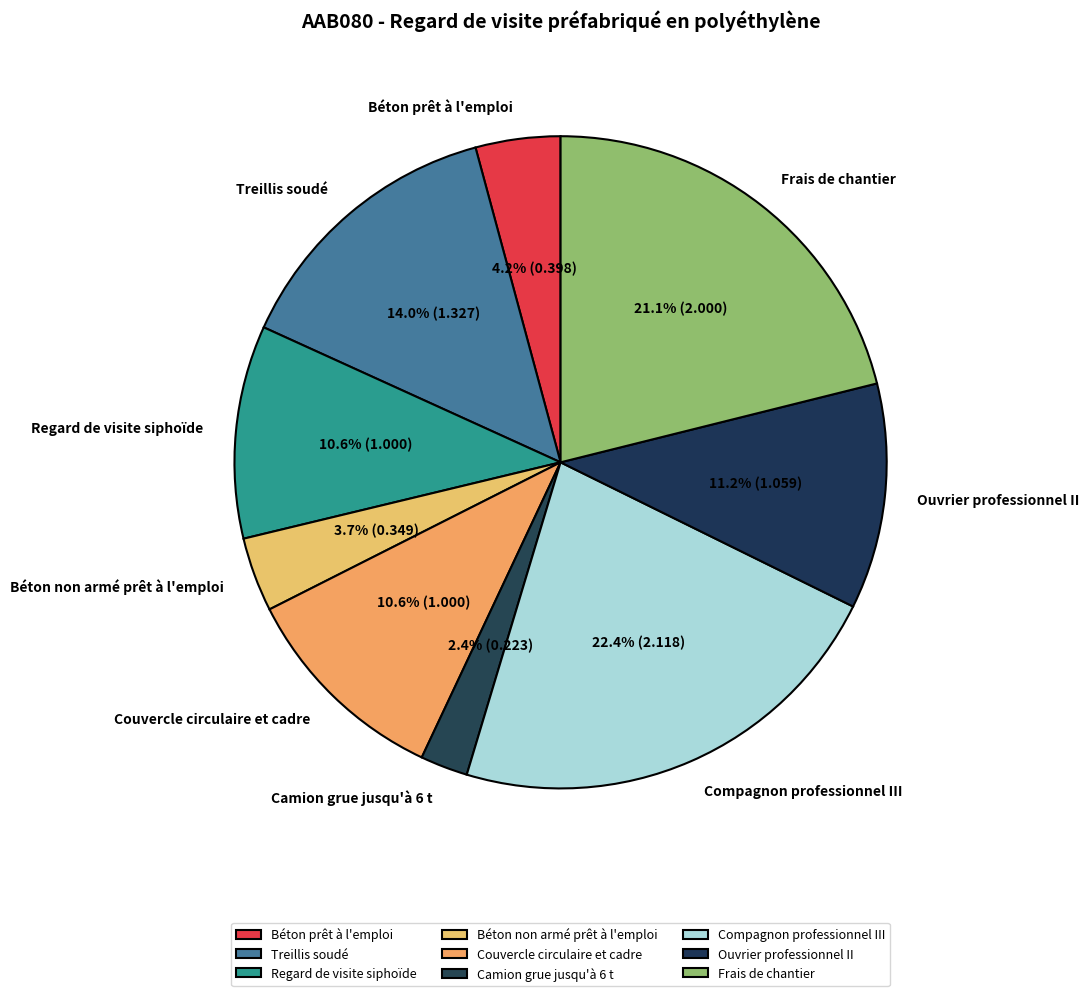

Count the number of slices in the pie.

9